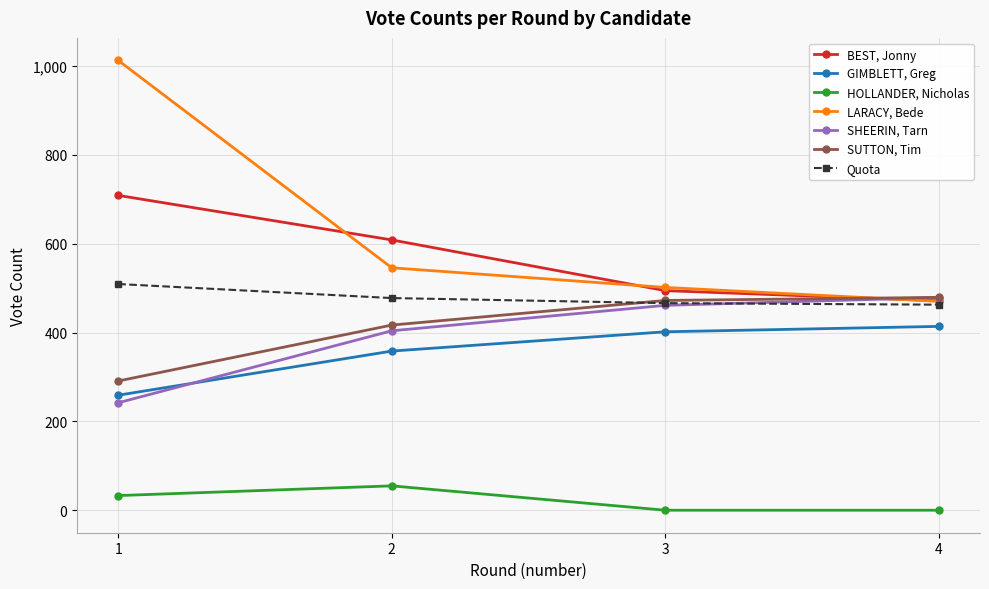

Is it true that GIMBLETT, Greg equals 153.9 at 1?

False